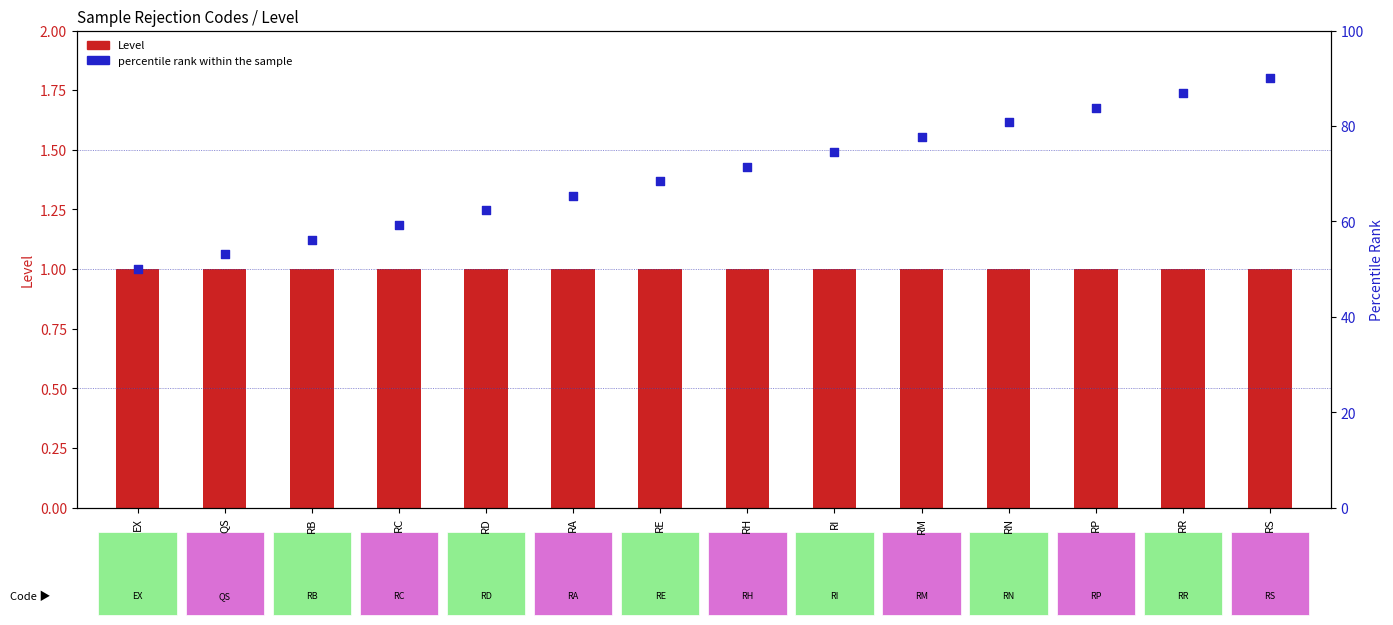

Which series contains the lowest Y value?

Level